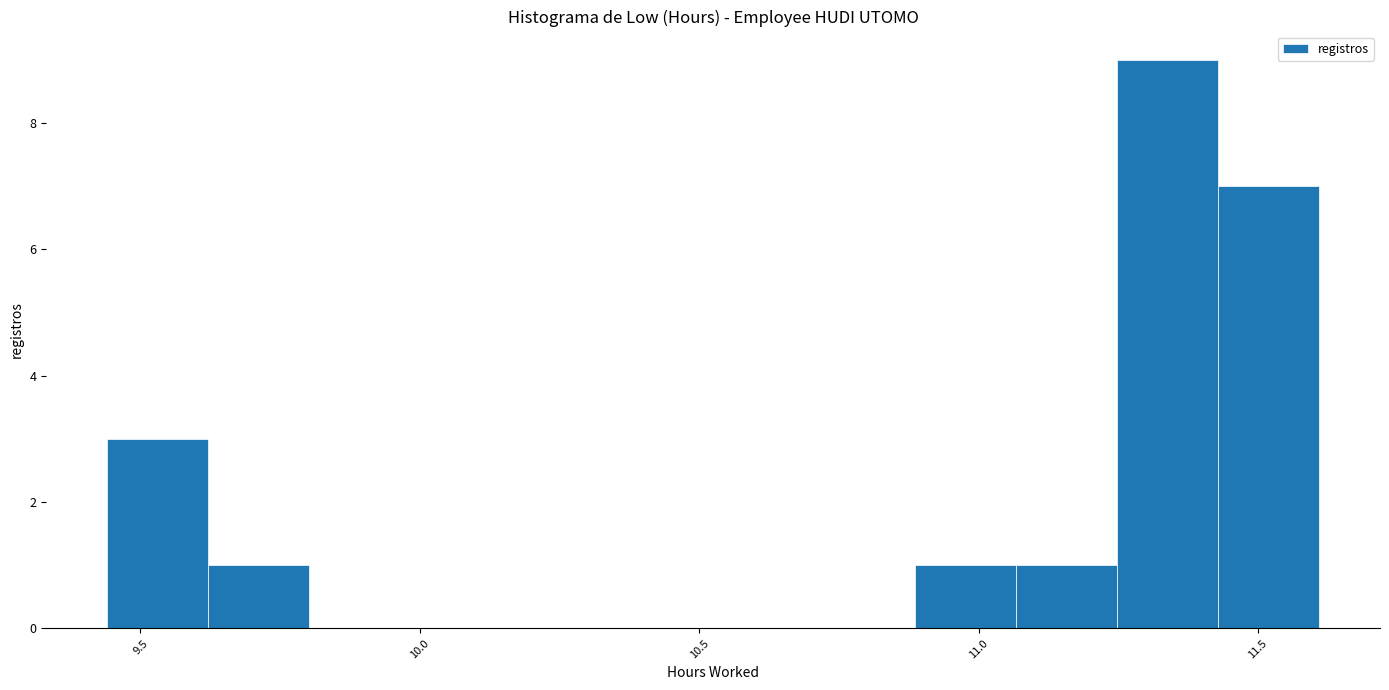

Around what value on the x-axis is the tallest bar? Give the approximate position of its centre, as read against the axis.

11.35